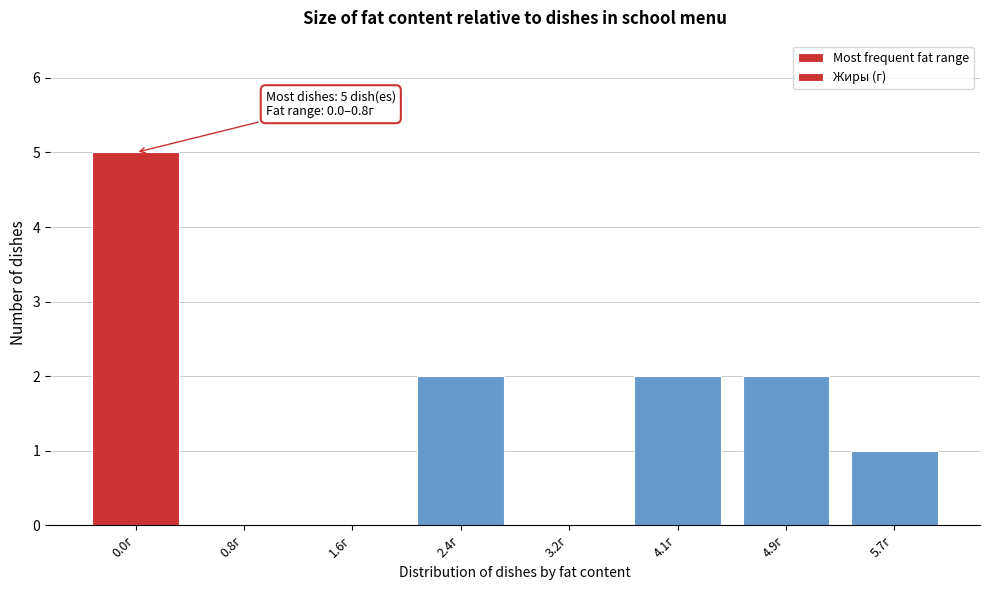

Reading right to left, list all the values displayed in this chart.

5.7г=1	4.9г=2	4.1г=2	3.2г=0	2.4г=2	1.6г=0	0.8г=0	0.0г=5